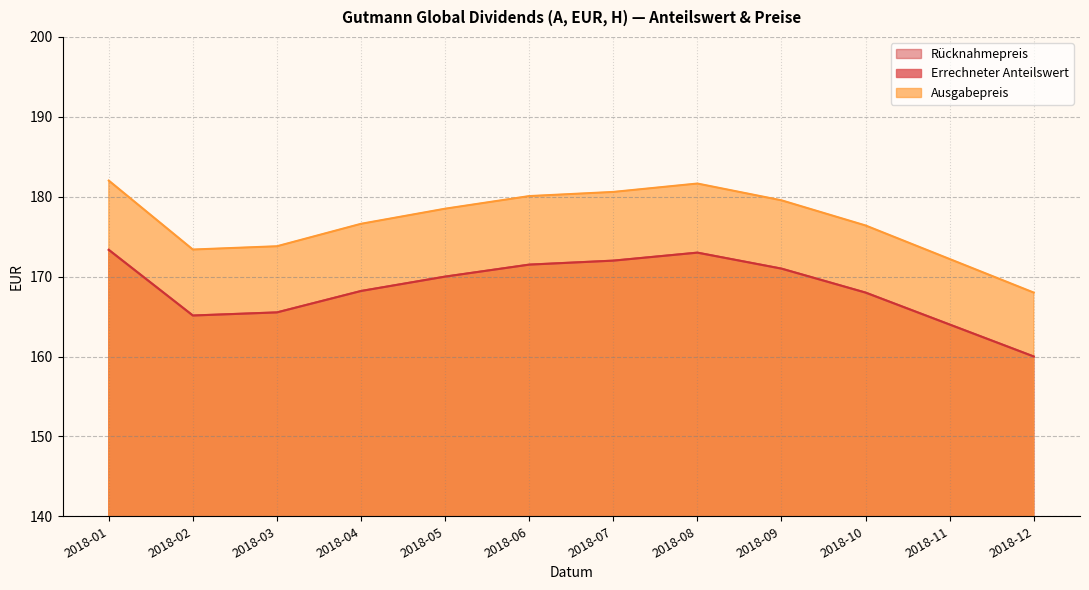

At which category is the sum across all series the highest?

2018-01